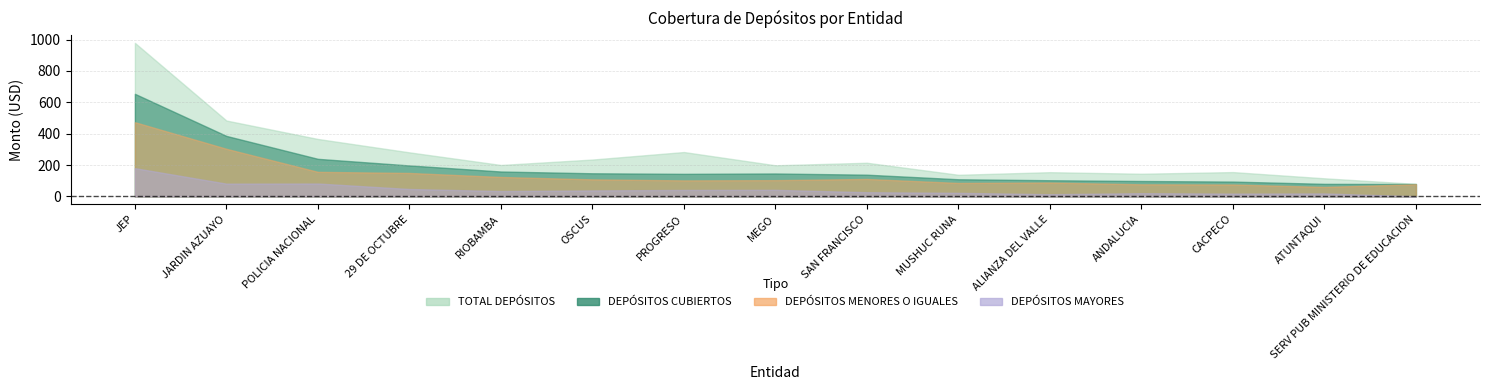

How many interior local valleys does the DEPÓSITOS MAYORES series have?

4